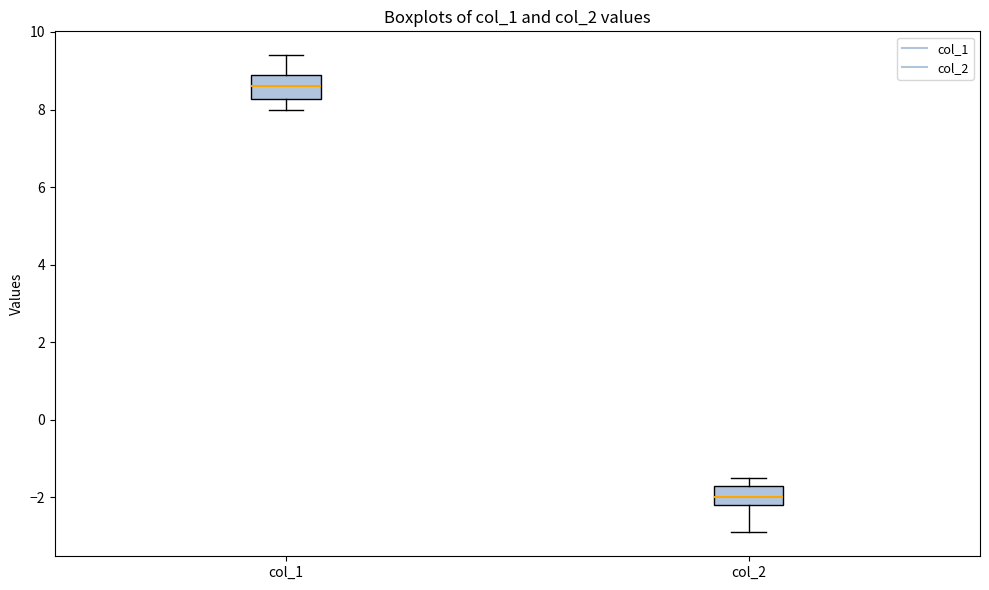

Where does the upper whisker of the box for col_1 end on the y-axis? The values are not printed on the chart, so give them approximately, as read against the axis.

9.4